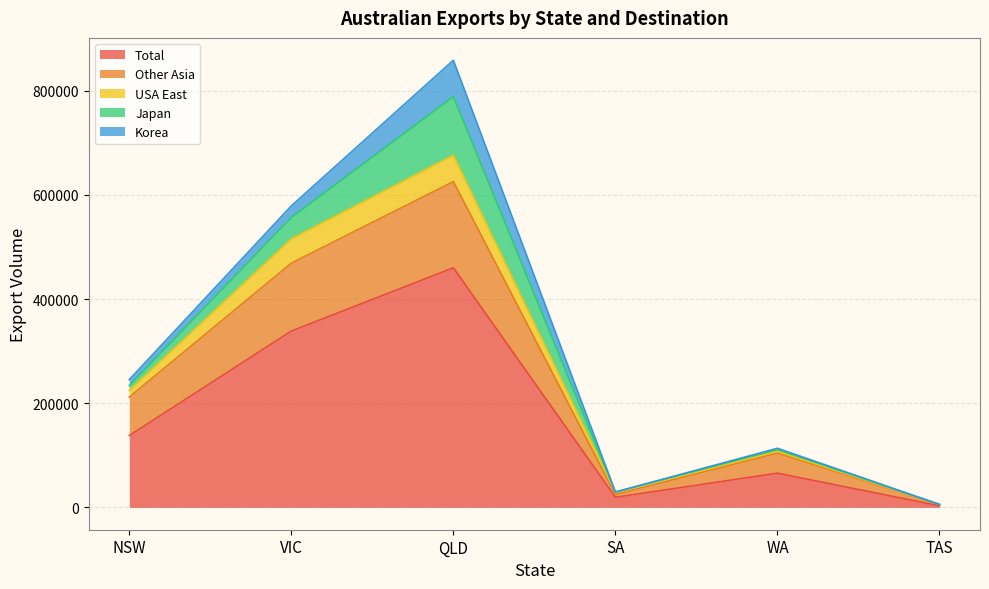

At which category does USA East reach its first local peak?

QLD